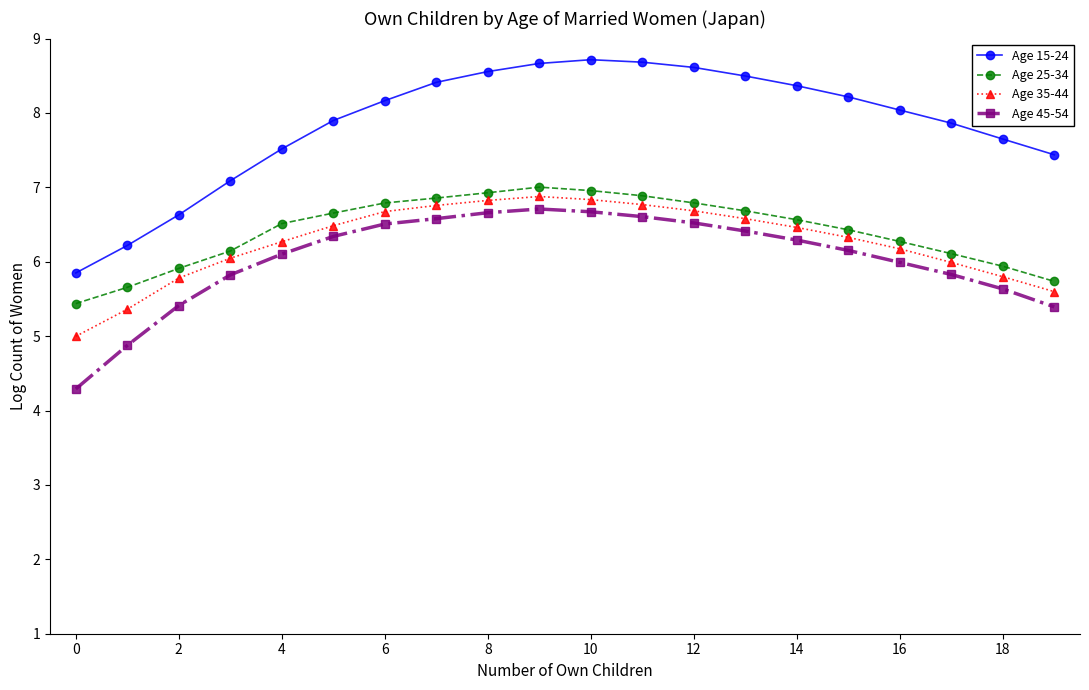

At how many categories does at least one series exceed 5?

20